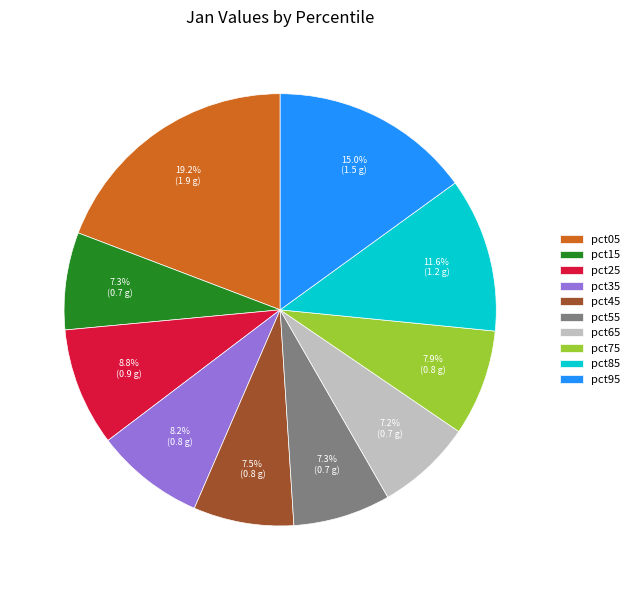

Between pct15 and pct85, which is larger?

pct85